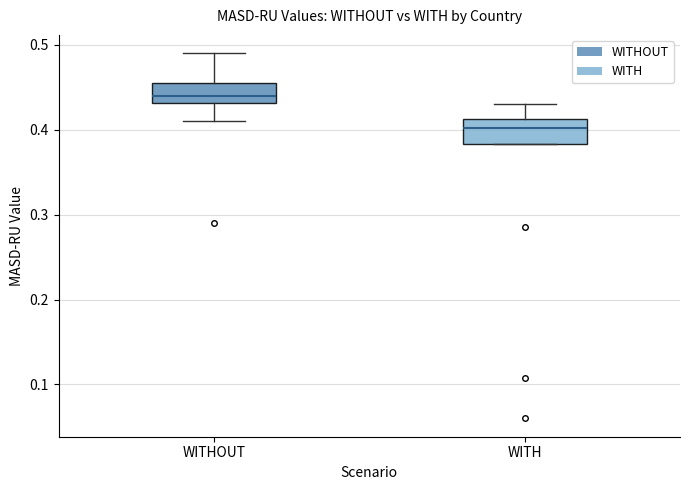

Reading left to right, read every box against the y-axis: the position of its median line, the range the box covers, and the ends of its whiskers. The values are not printed on the chart, so give them approximately, as read against the axis.

WITHOUT: median 0.44, box 0.43 to 0.46, whiskers 0.41 to 0.49
WITH: median 0.40, box 0.38 to 0.41, whiskers 0.38 to 0.43